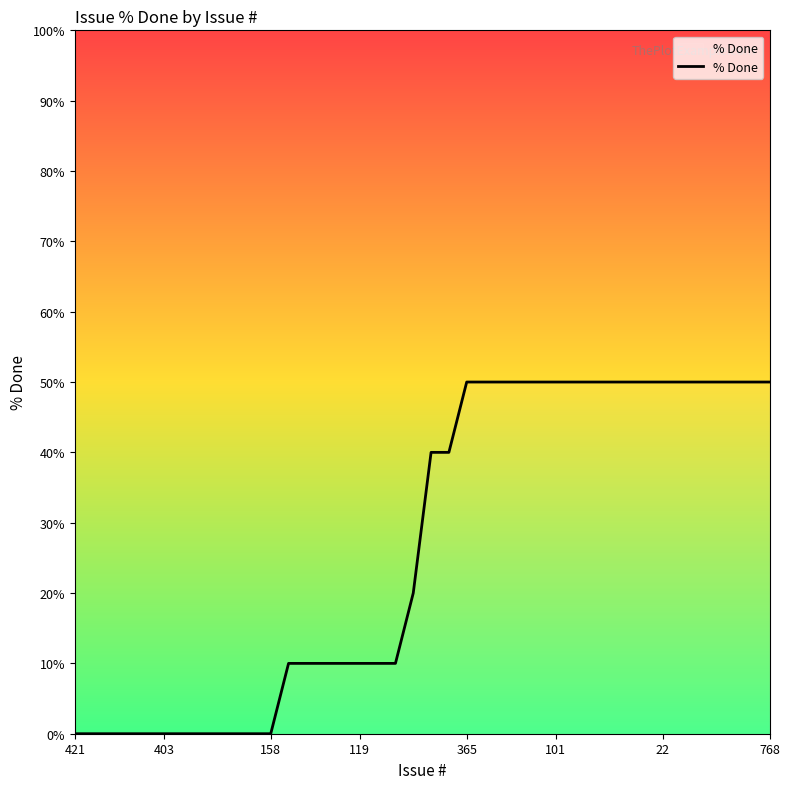

What is the difference between the second highest and minimum values?

50